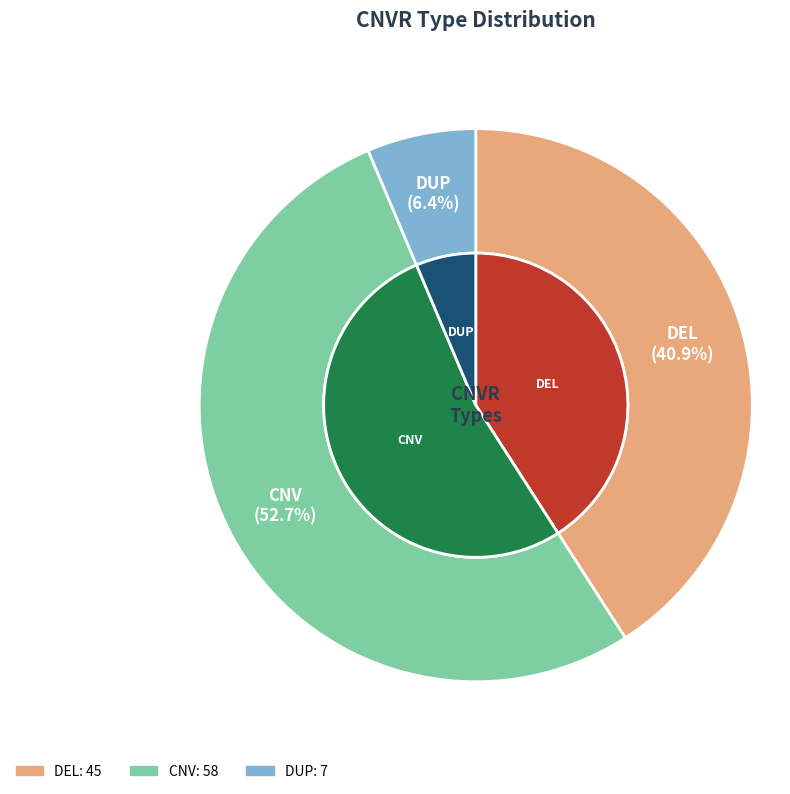

Rank the categories by value from highest to lowest.

CNV, DEL, DUP